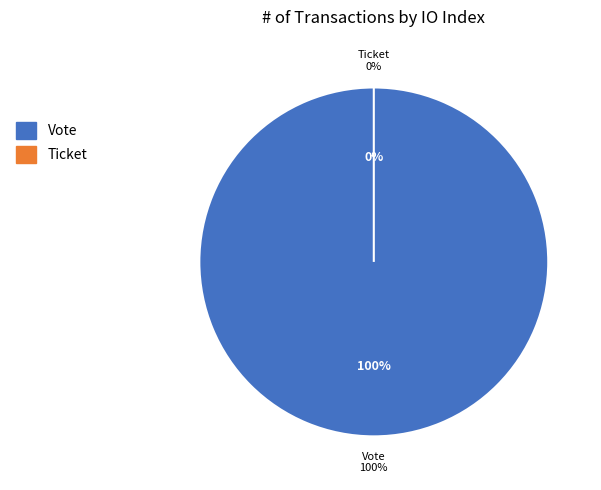

Which slice is the largest?

Vote (io_index=1)